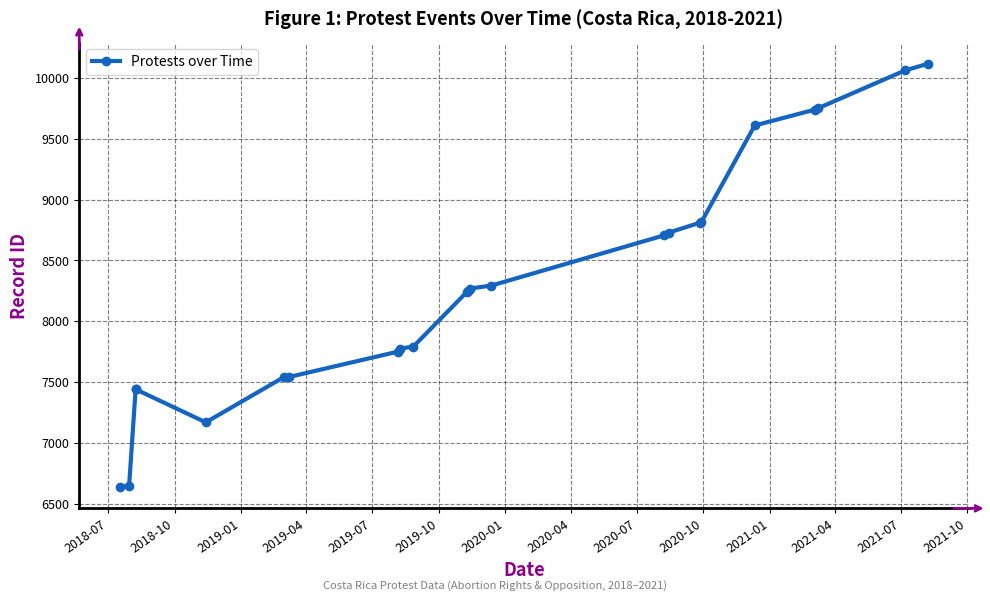

How many interior local valleys (lower than both neighbors) does the data have?

1